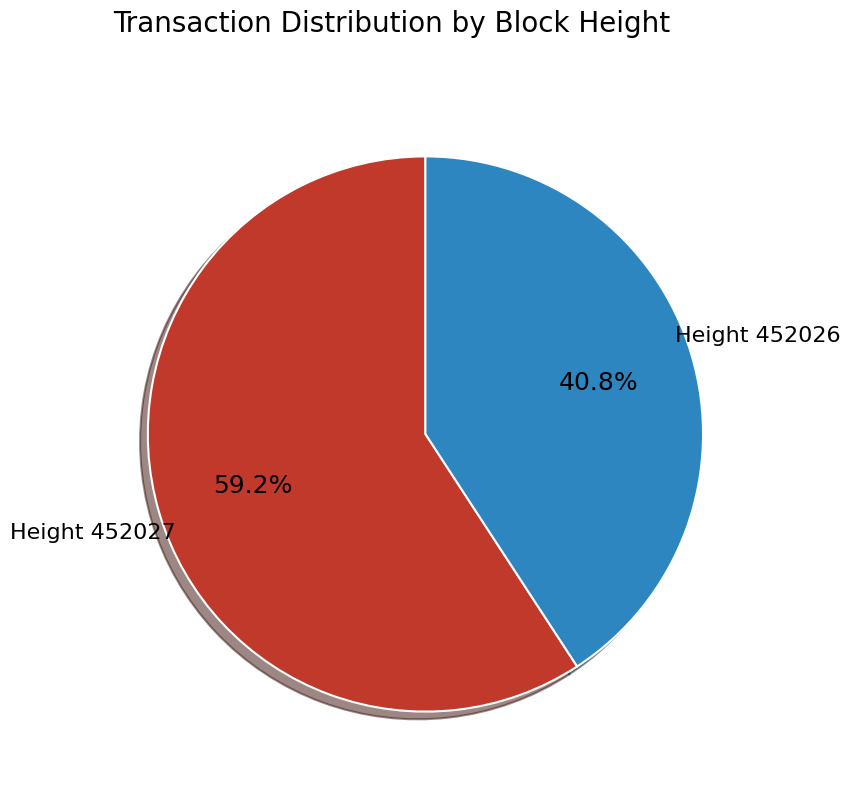

How many slices are in this pie chart?

2